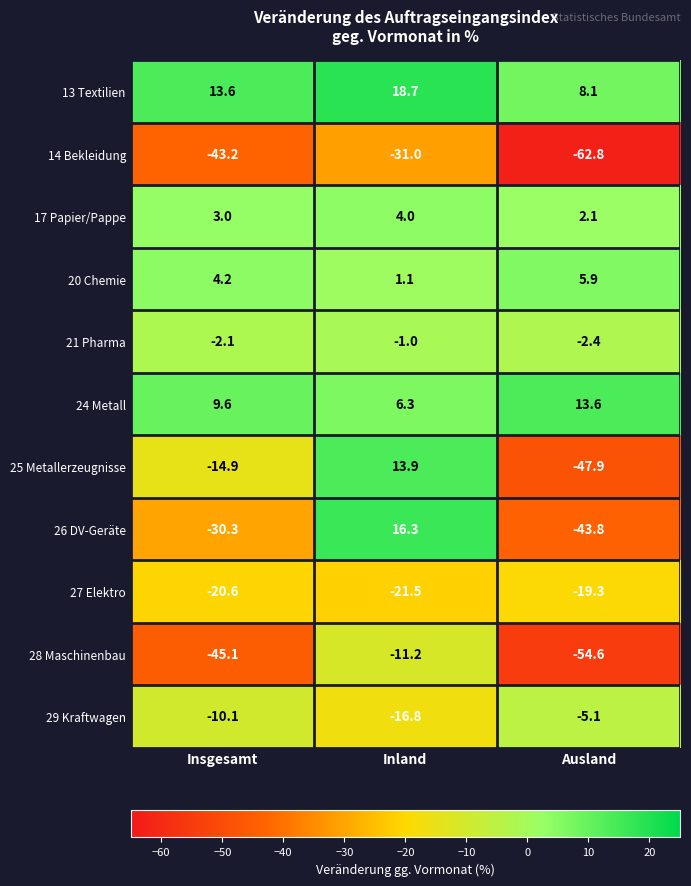

What is the spread (max minus min) of values at Inland?

49.7